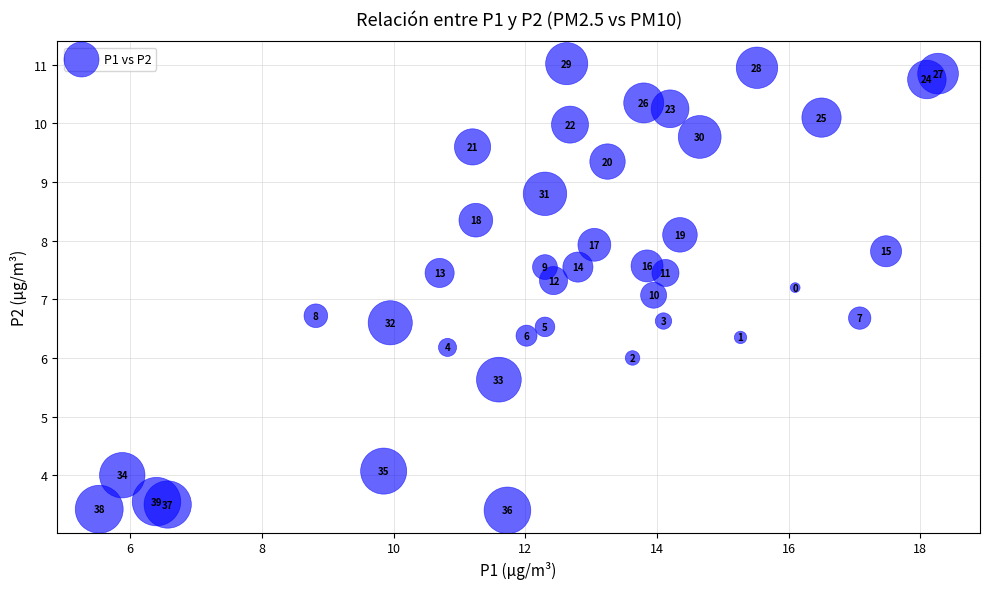

What Y value in the scatter plot is closest to 7?

7.1